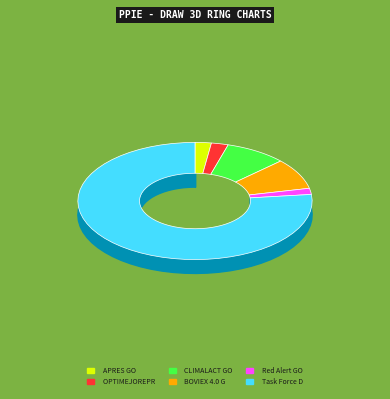

Between OPTIMEJOREPROAVI GO and Red Alert GO, which is larger?

OPTIMEJOREPROAVI GO